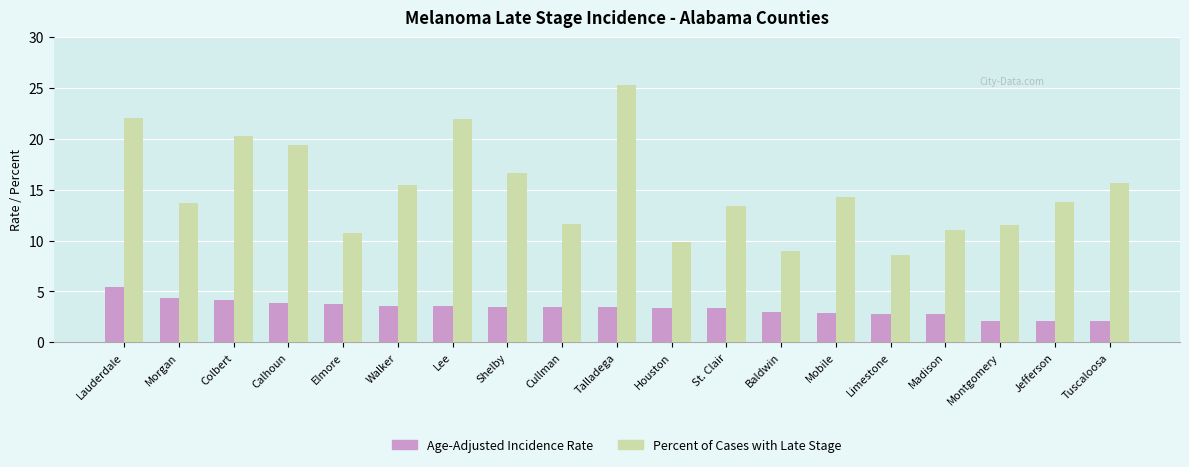

At Cullman, list the series in order from largest to smallest.

Percent of Cases with Late Stage, Age-Adjusted Incidence Rate